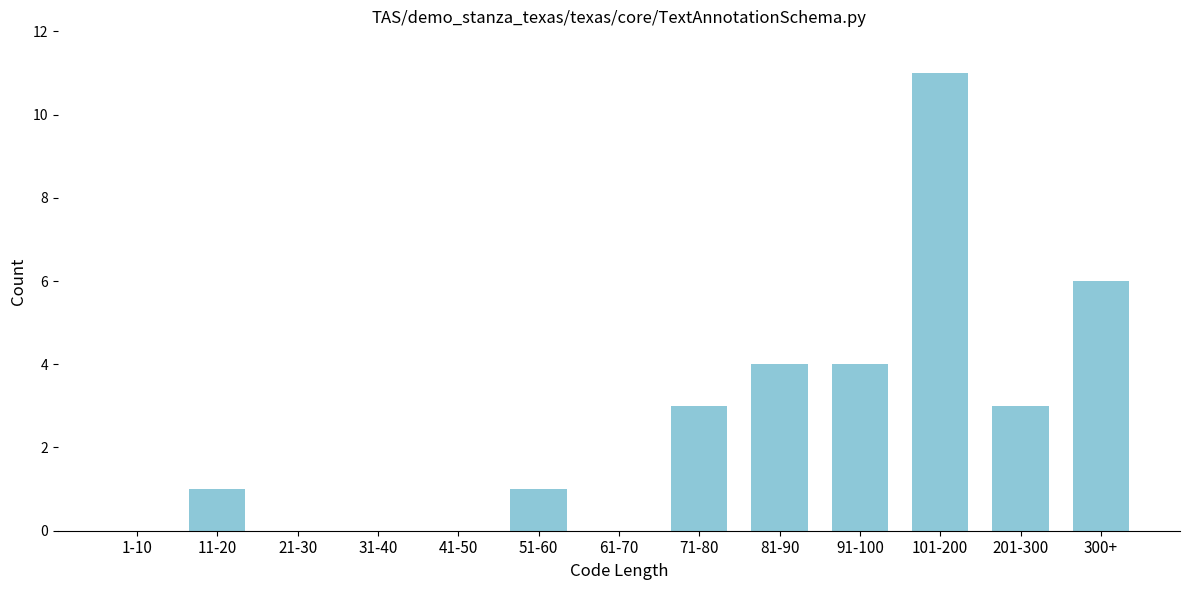

Reading left to right, what are all the values shown in this chart?

1-10=0	11-20=1	21-30=0	31-40=0	41-50=0	51-60=1	61-70=0	71-80=3	81-90=4	91-100=4	101-200=11	201-300=3	300+=6